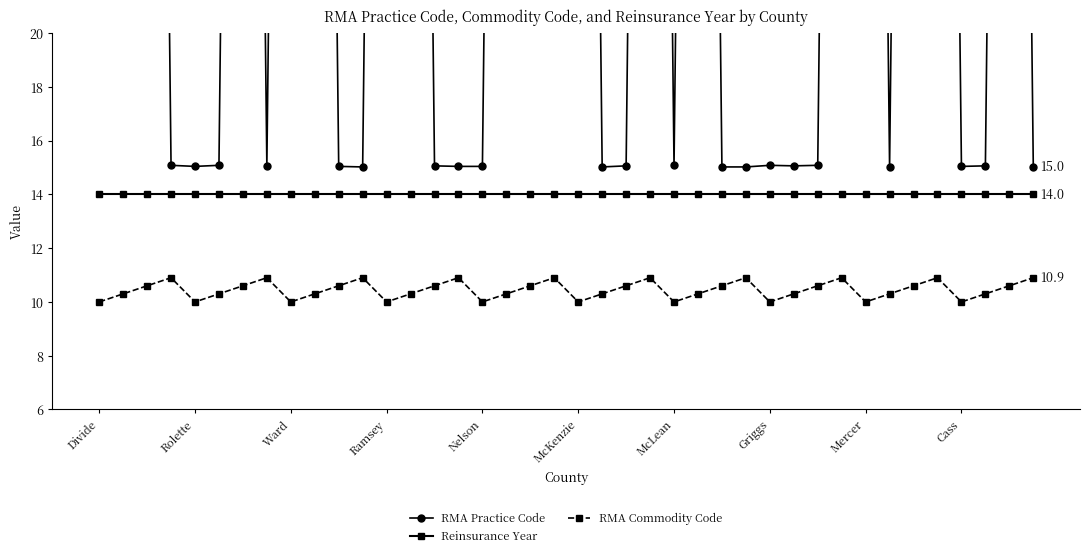

What are all the series names shown in the legend?

RMA Practice Code, Reinsurance Year, RMA Commodity Code